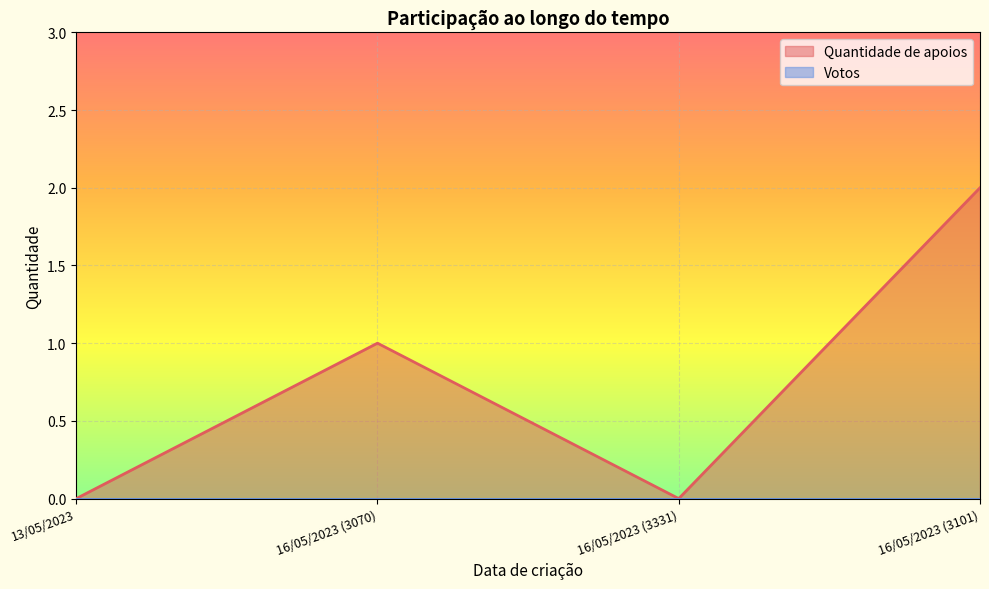

At which label is the value closest to 1?

16/05/2023 (3070)